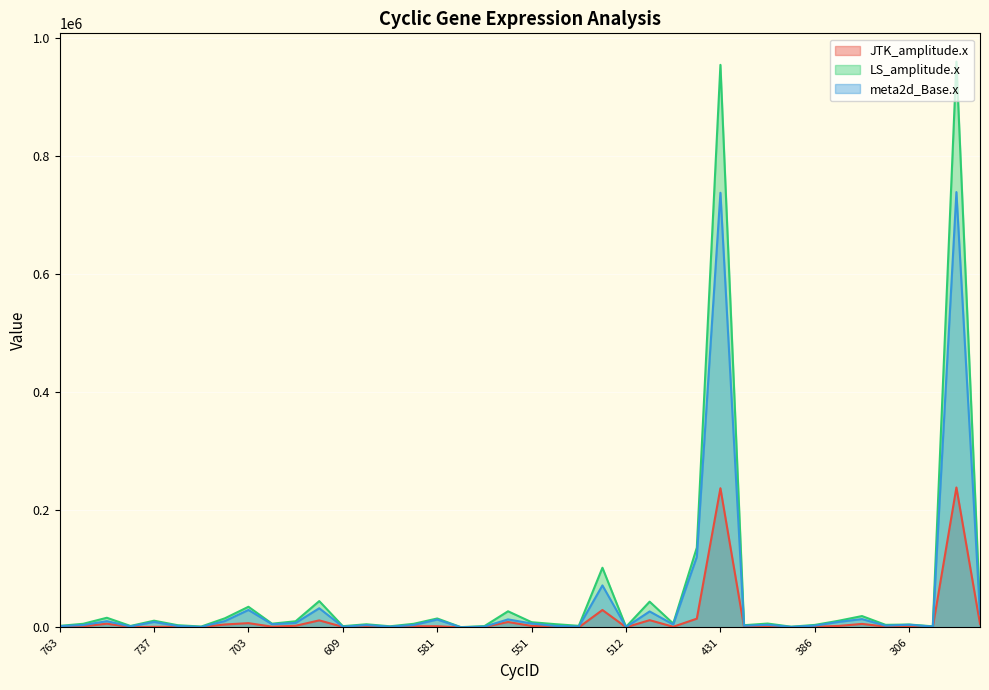

What is the difference between the second highest and second lowest values in the JTK_amplitude.x series?

235976.6